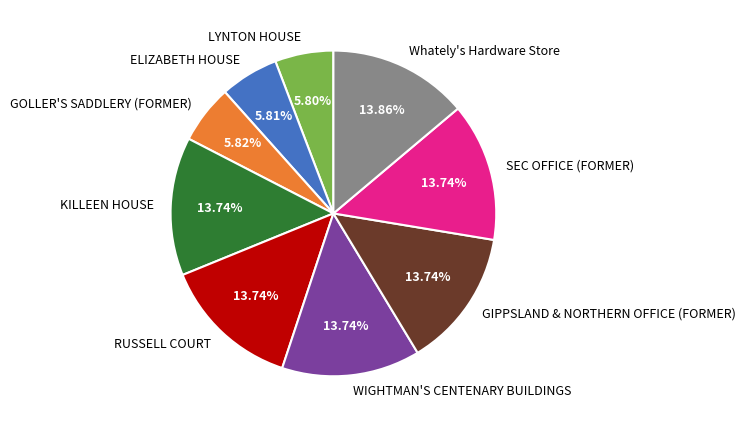

To the nearest percent, what is the combined percentage of Whately's Hardware Store and LYNTON HOUSE?

20%